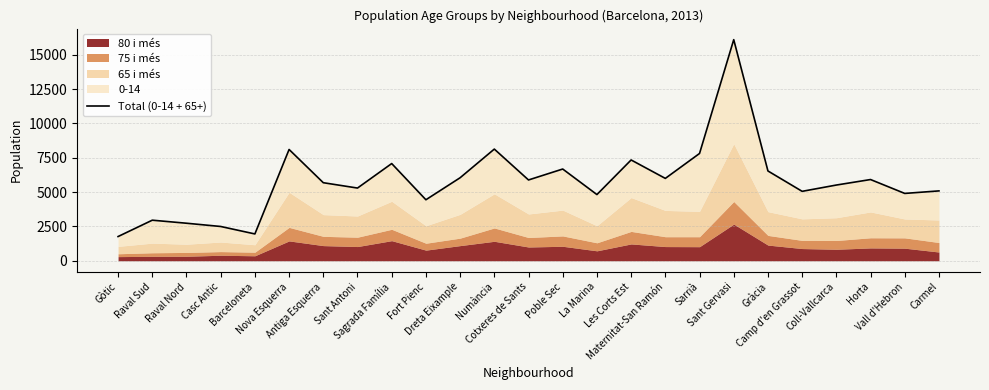

Between Numància and Coll-Vallcarca, which is larger?

Numància